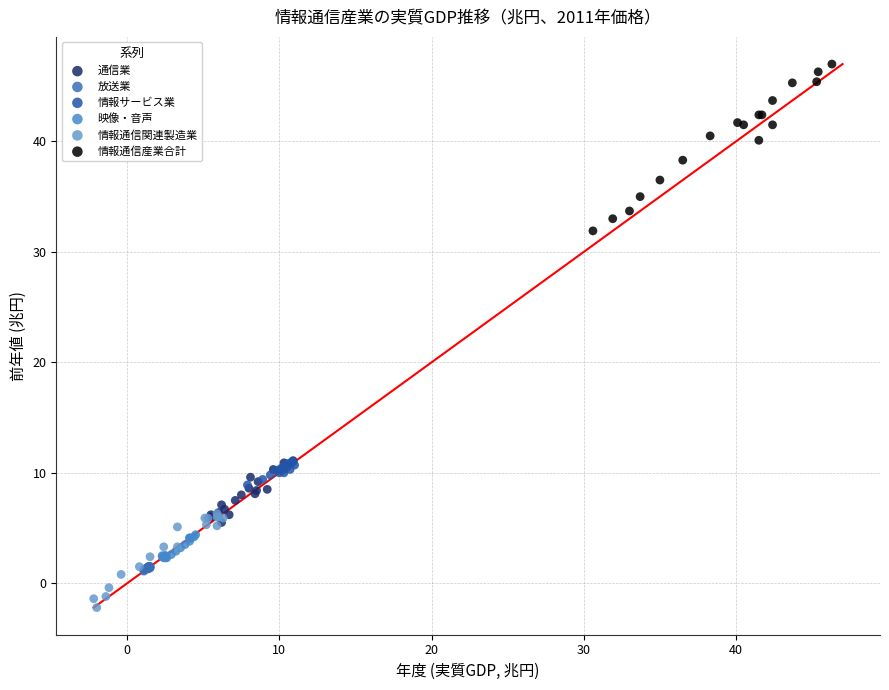

Which series has the largest Y range (max minus min)?

情報通信産業合計